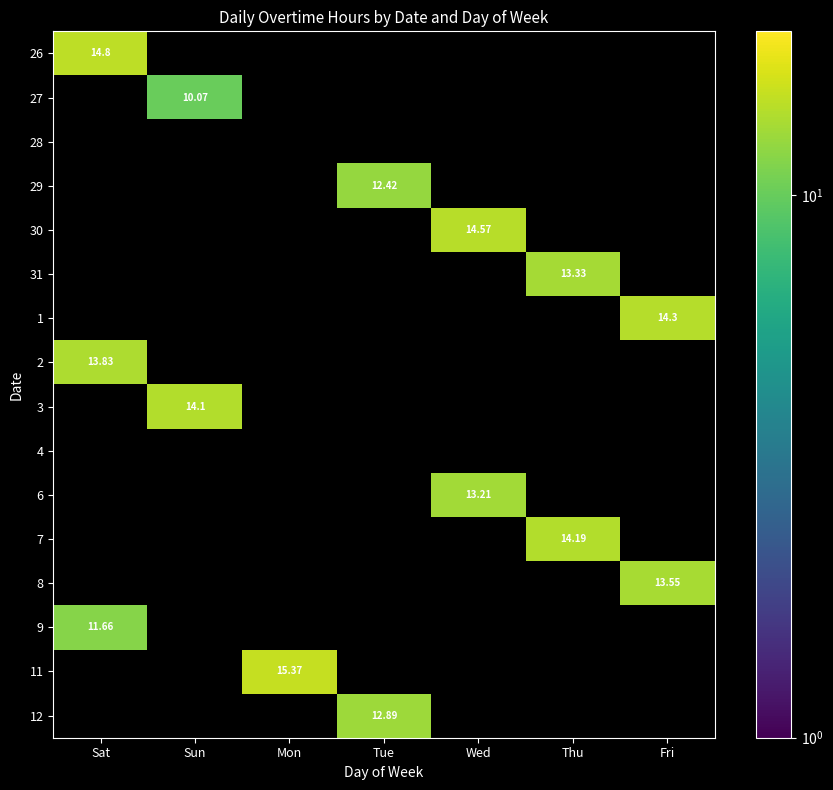

How many series are shown in this chart?

16